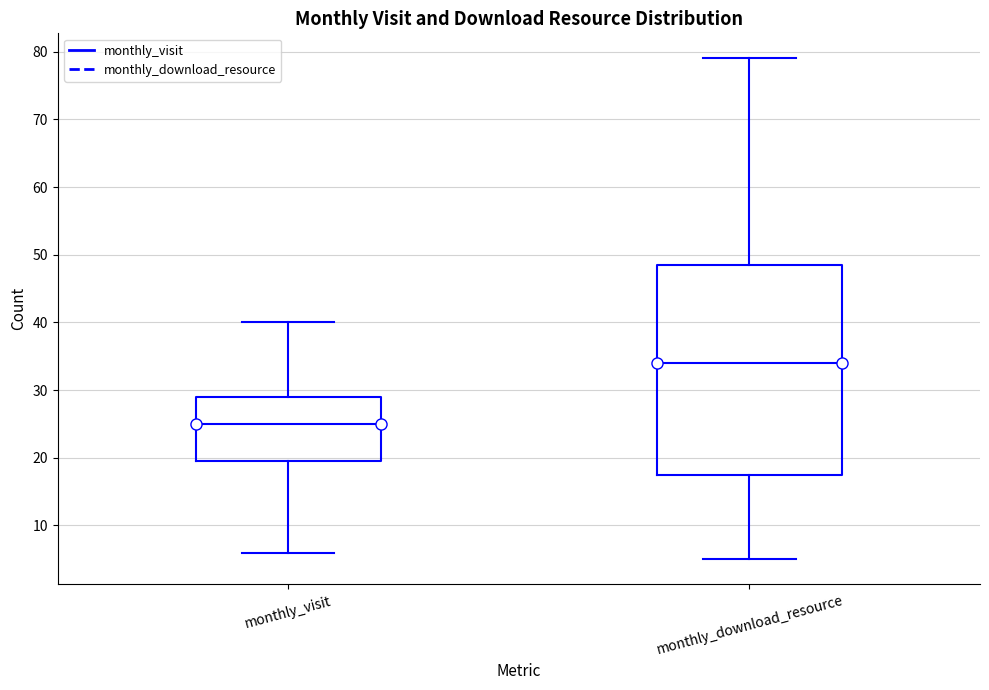

Reading left to right, read every box against the y-axis: the position of its median line, the range the box covers, and the ends of its whiskers. The values are not printed on the chart, so give them approximately, as read against the axis.

monthly_visit: median 25, box 20 to 29, whiskers 6 to 40
monthly_download_resource: median 34, box 18 to 49, whiskers 5 to 79